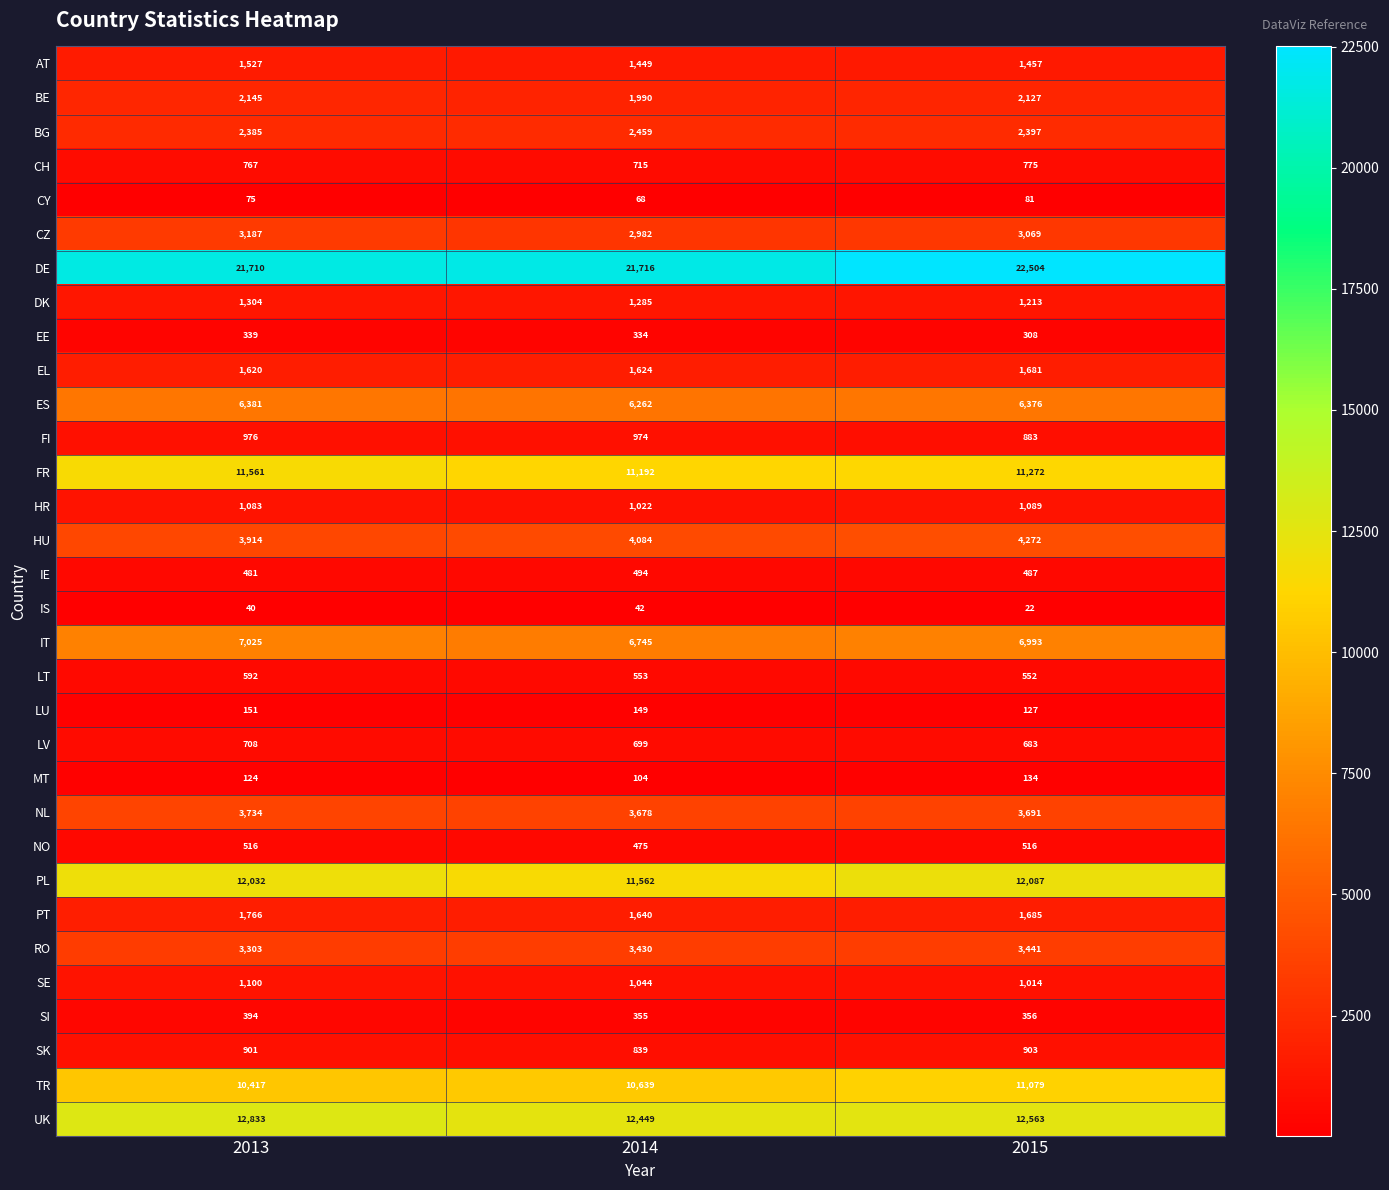

Count the number of categories in the chart.

3